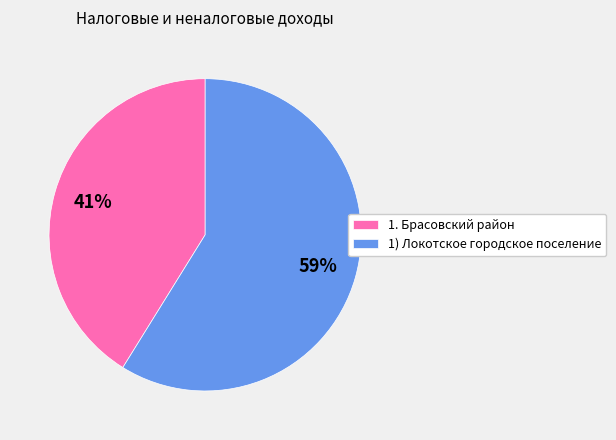

To the nearest percent, what is the difference between the 1) Локотское городское поселение and 1. Брасовский район slice percentages?

18%